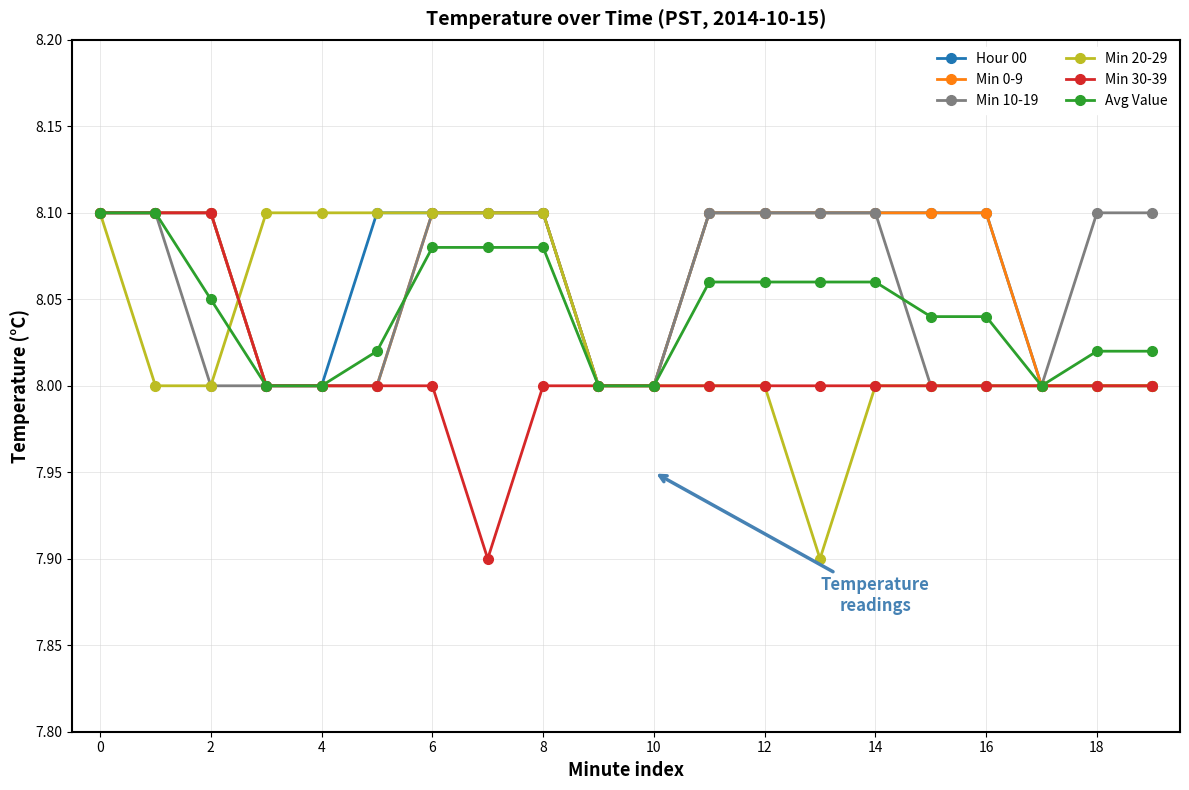

Count the Min 0-9 values in the range 8 to 9.

20